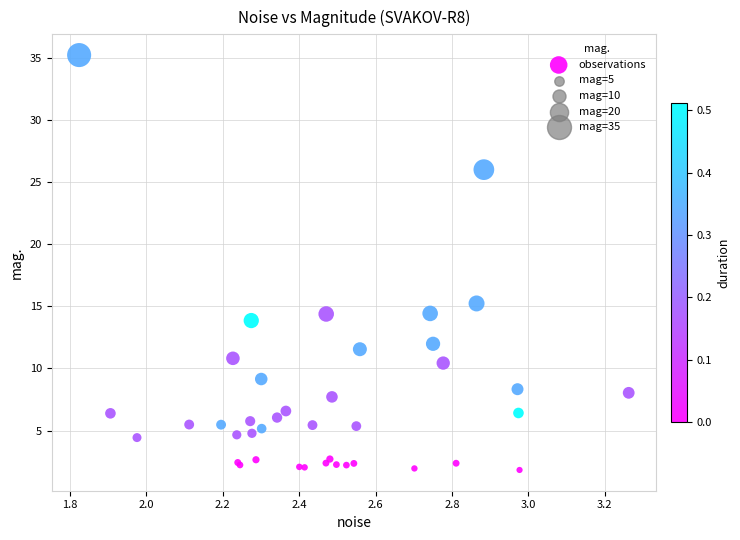

What Y value in the scatter plot is closest to 18?

15.2